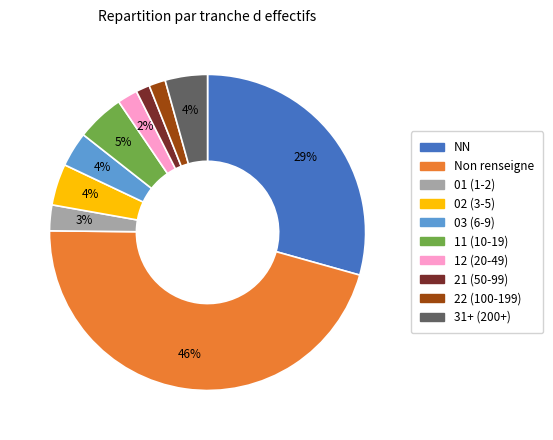

To the nearest percent, what is the average slice percentage?

10%